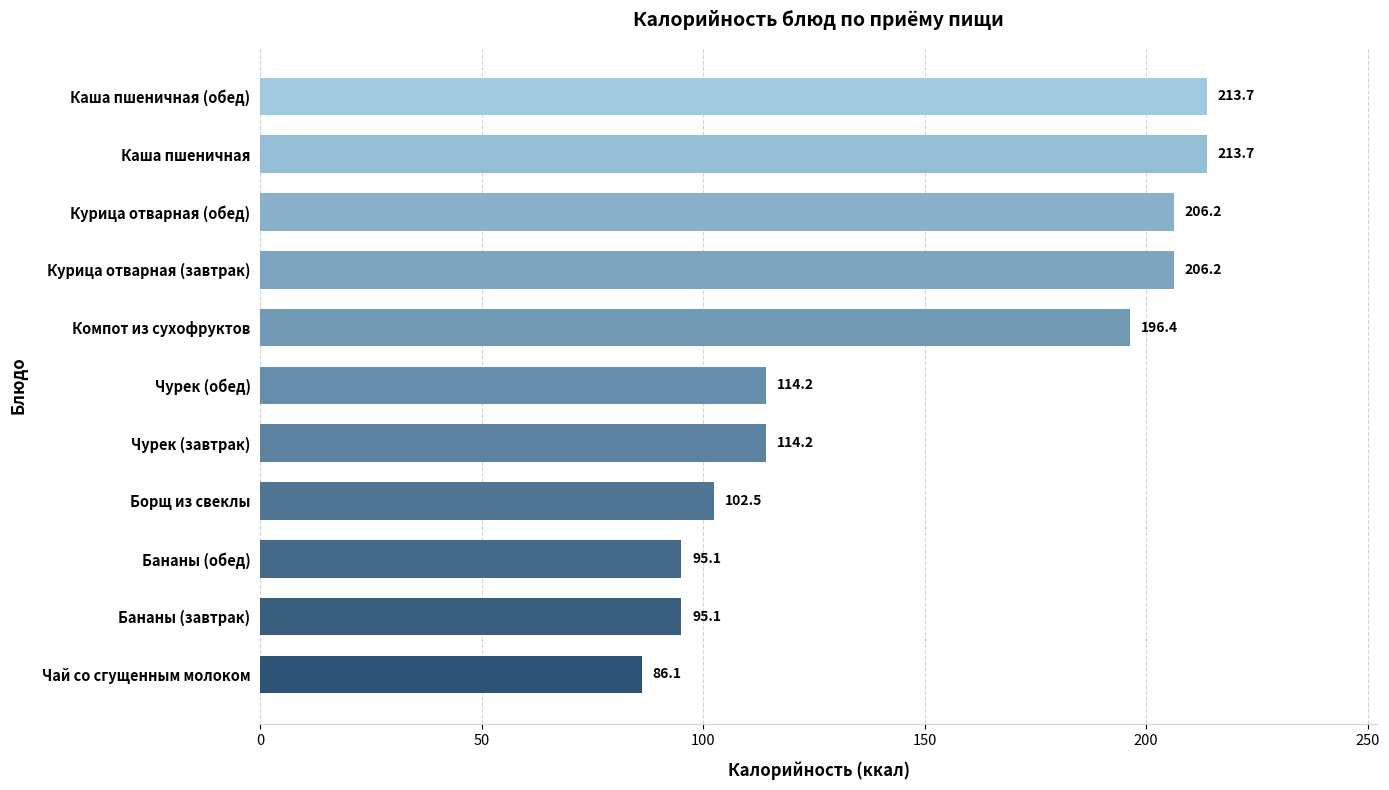

Are the bars horizontal?

Yes